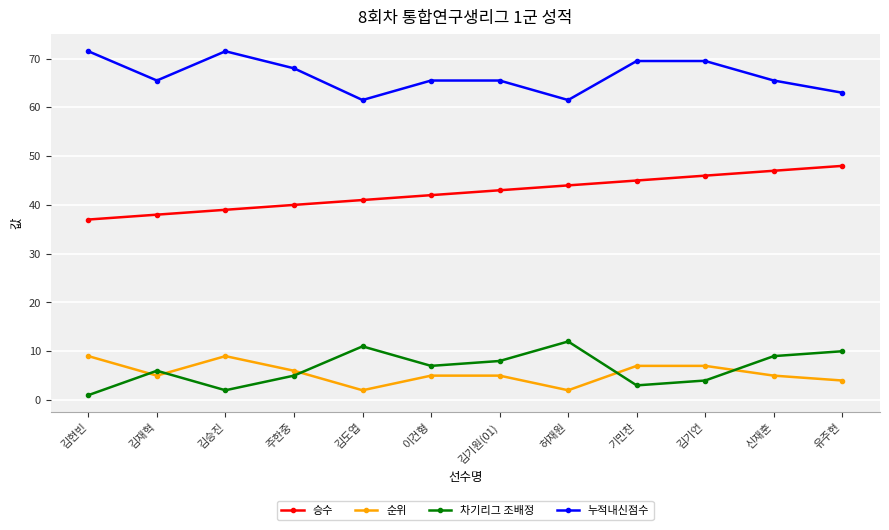

Rank the categories by 승수 value from lowest to highest.

김현빈, 김재혁, 김승진, 주한중, 김도엽, 이건형, 김기원(01), 허재원, 기민찬, 김기언, 신재훈, 유주현